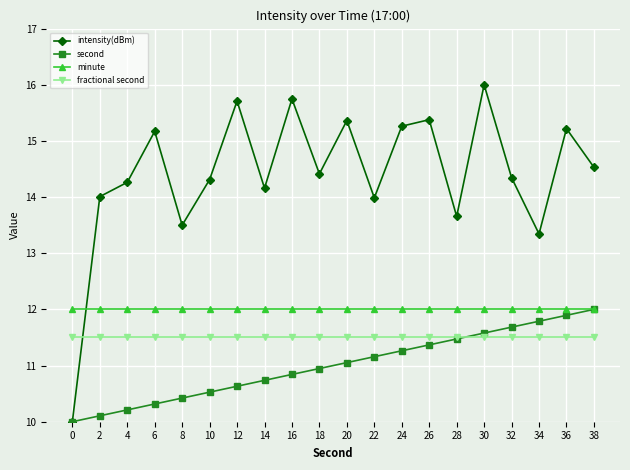

How many data points does each series have?

20